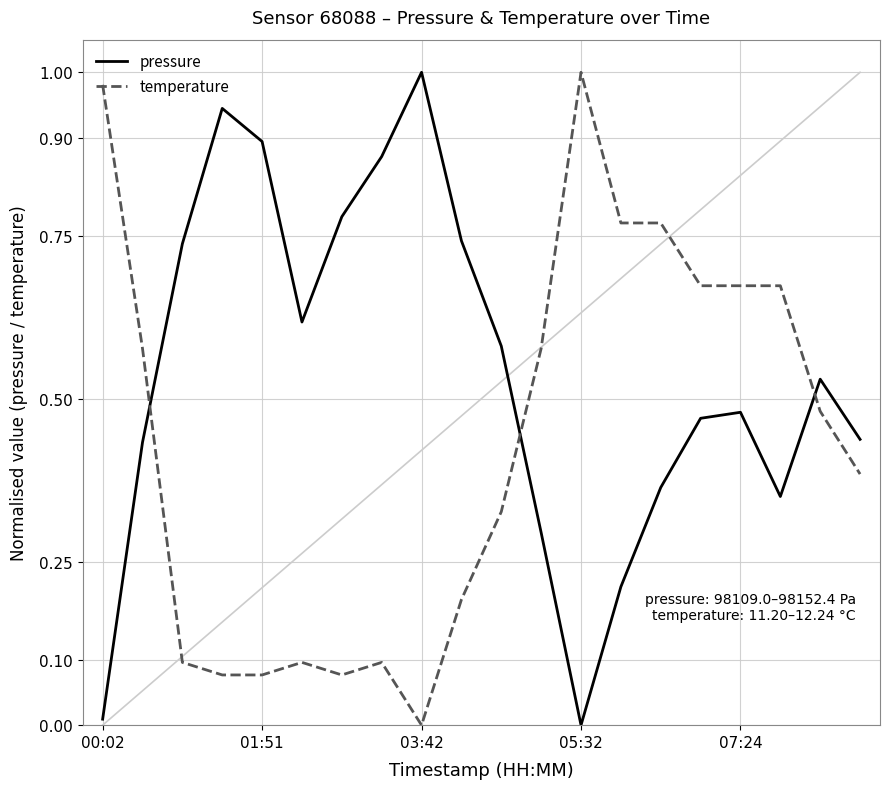

Which series has the largest total across all categories?

pressure